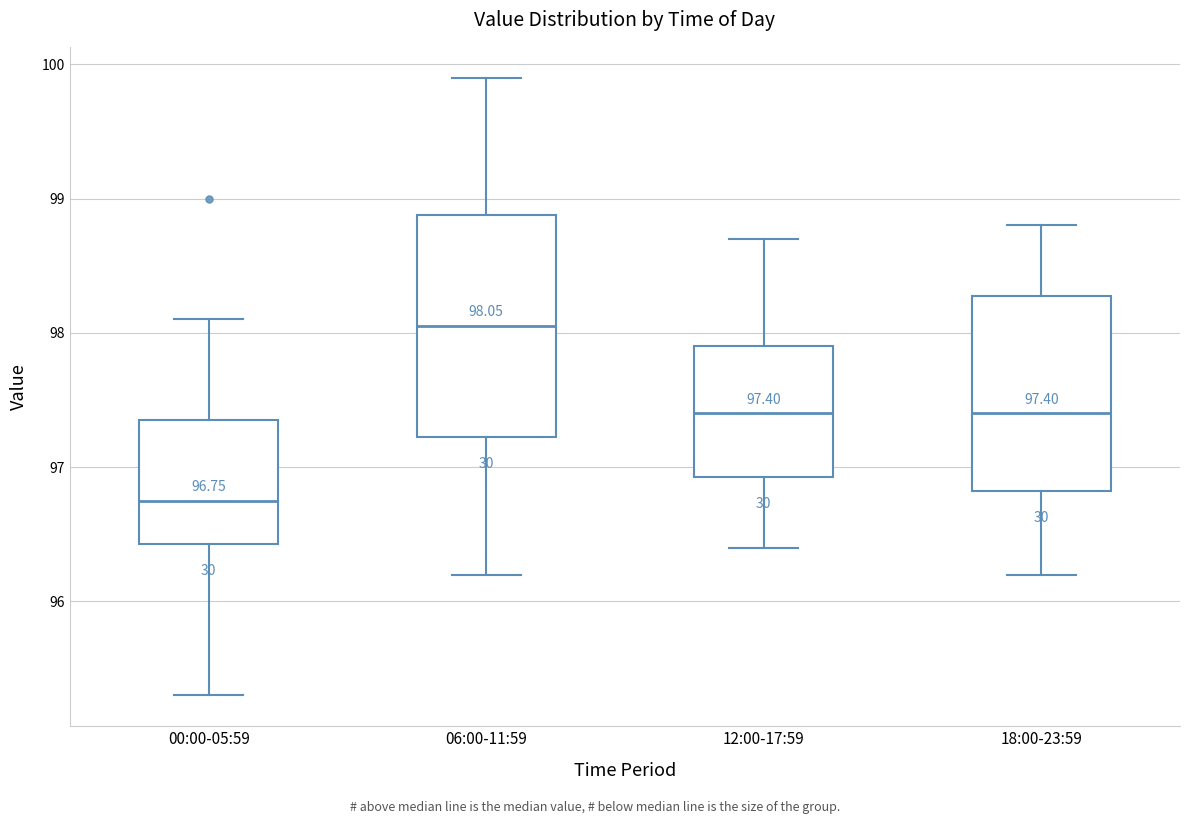

Which box has the highest median line?

06:00-11:59